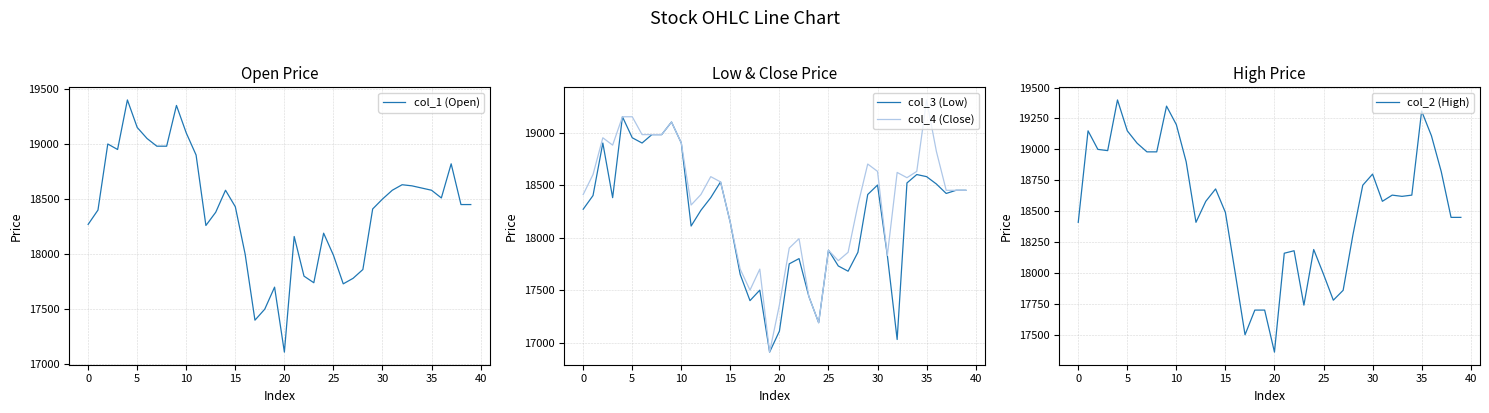

True or false: col_4 (Close) and col_2 (High) intersect in this chart.

False